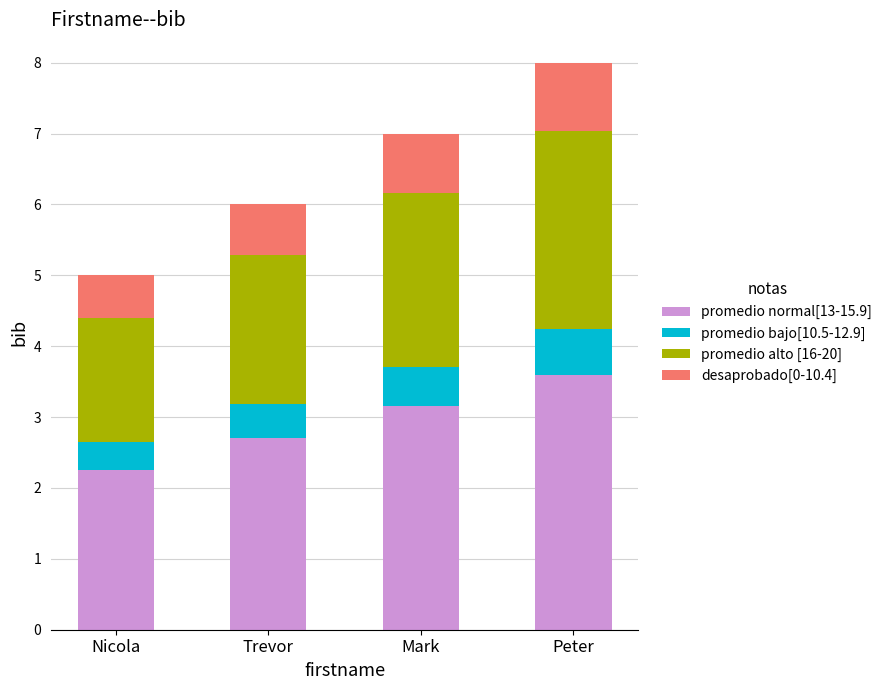

At which category is the sum across all series the highest?

Peter